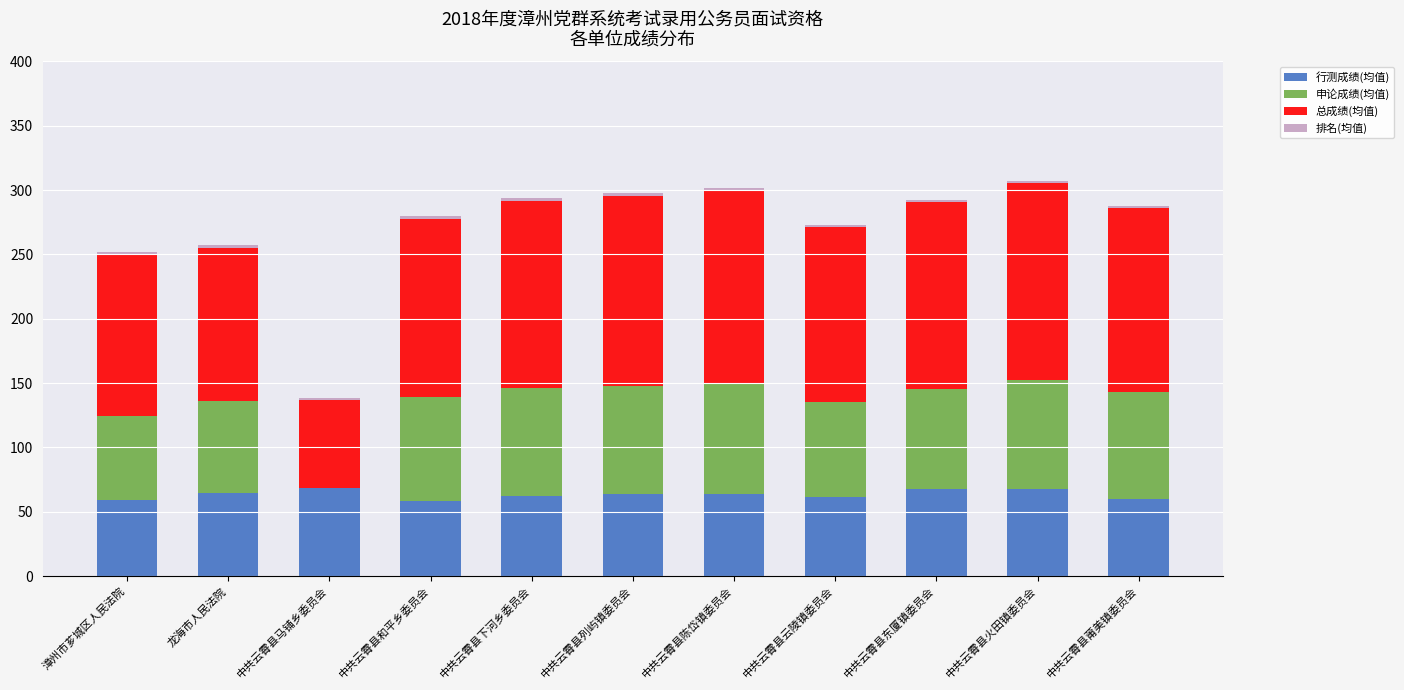

The value of 行测成绩(均值) at 中共云霄县火田镇委员会 is 67.8. True or false?

True